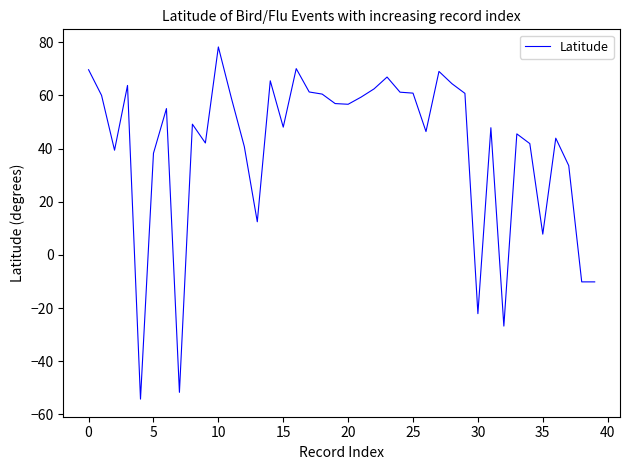

What is the maximum value shown in the chart?

78.2